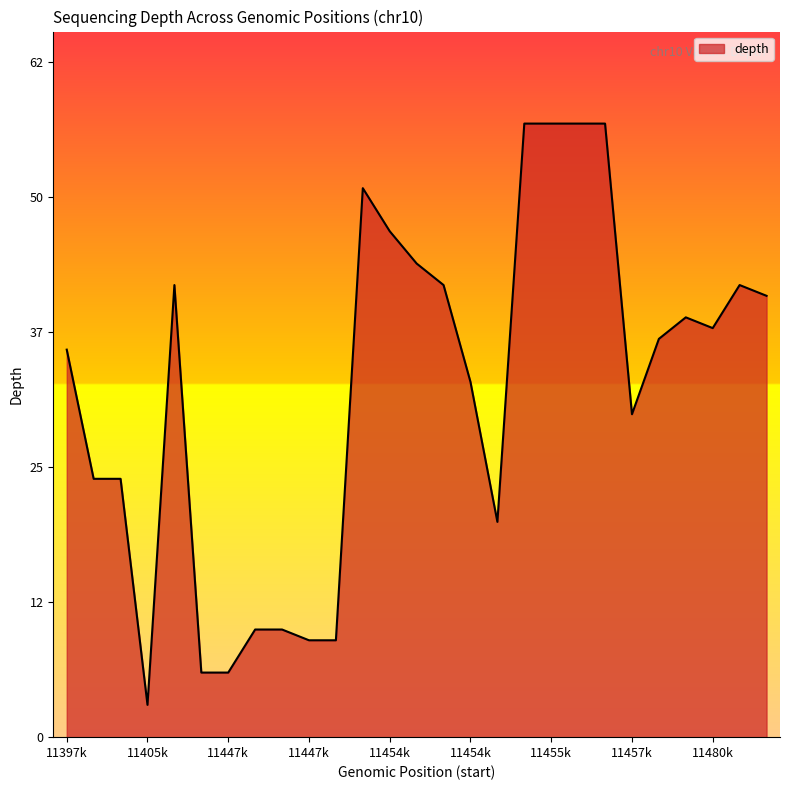

Does the chart have visible grid lines?

No